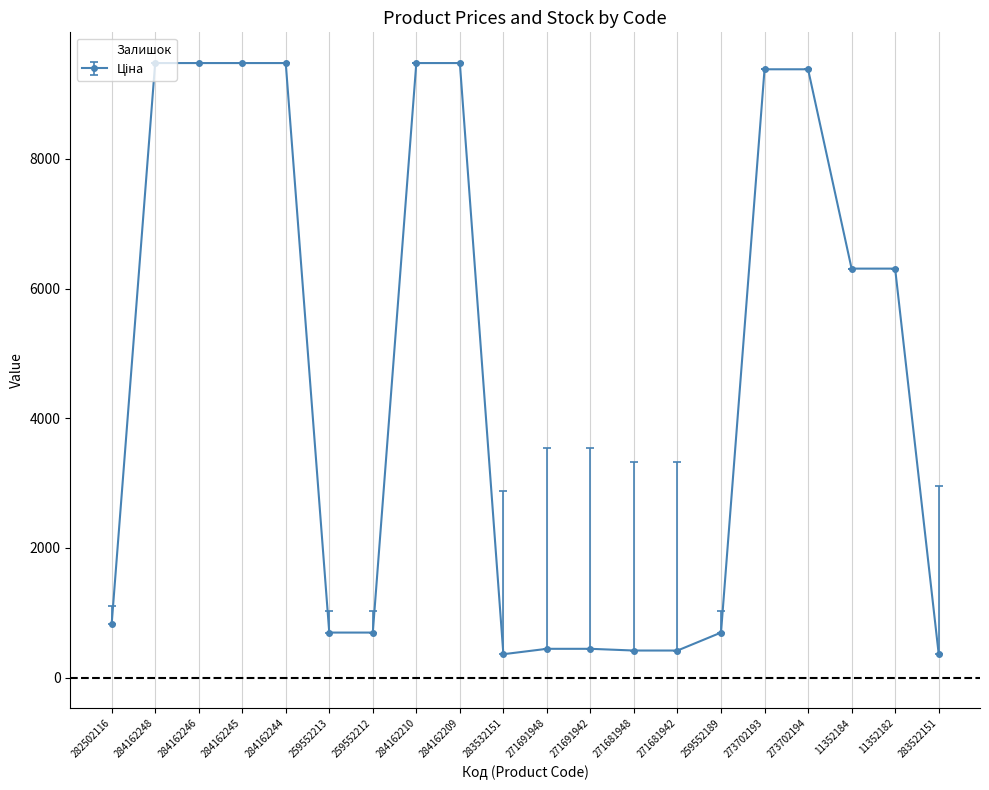

What is the label of the 2nd point from the left?

284162248